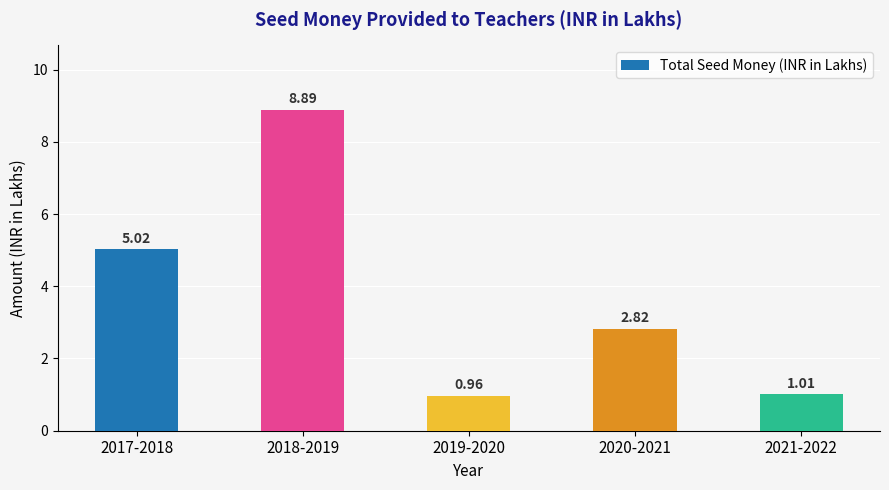

List the labels in order of value, smallest first.

2019-2020, 2021-2022, 2020-2021, 2017-2018, 2018-2019